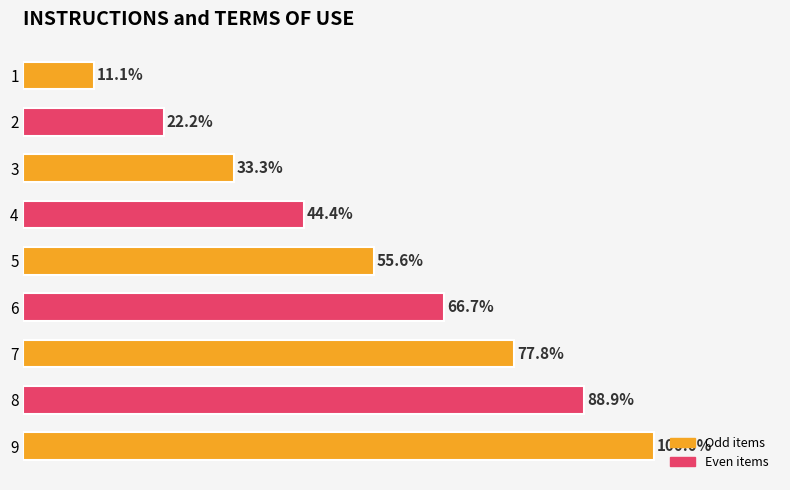

Rank the categories by value from highest to lowest.

9, 8, 7, 6, 5, 4, 3, 2, 1